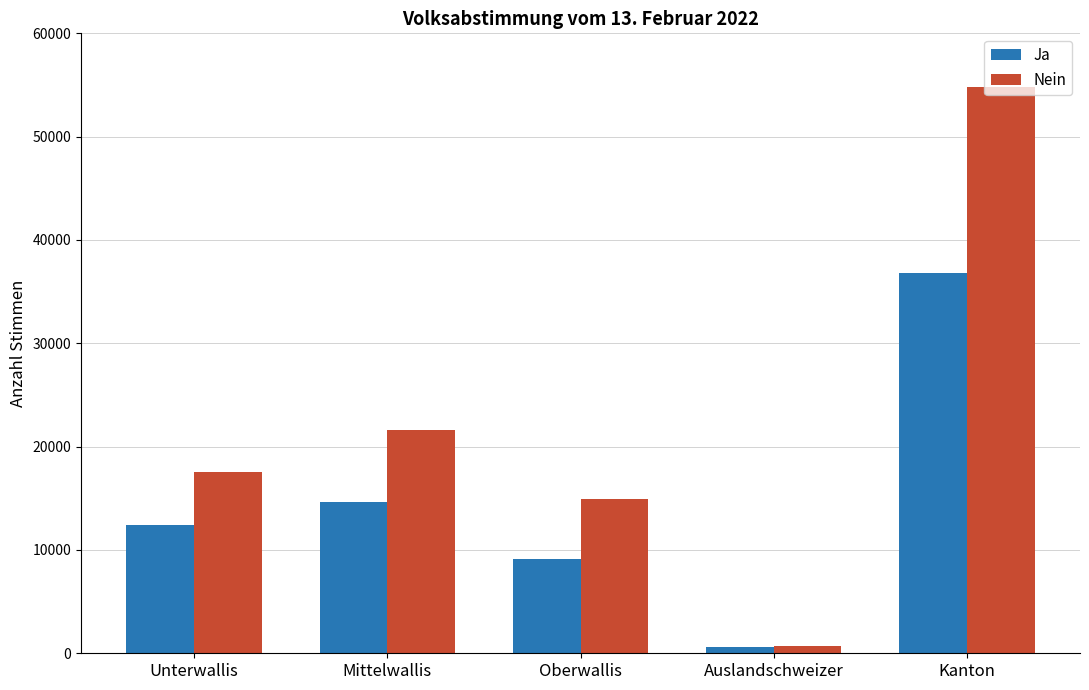

Rank the series by their average value, from lowest to highest.

Ja, Nein